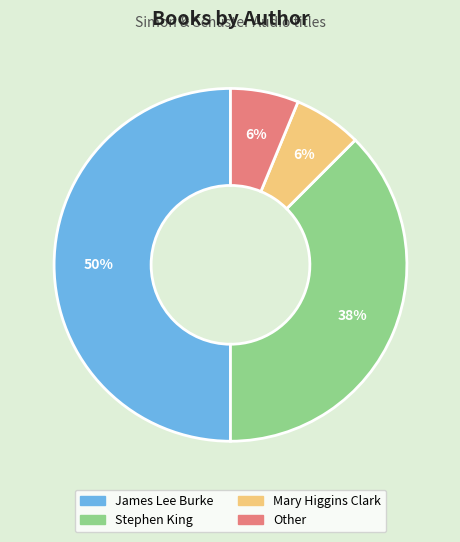

Does Other account for over 50% of the chart?

No